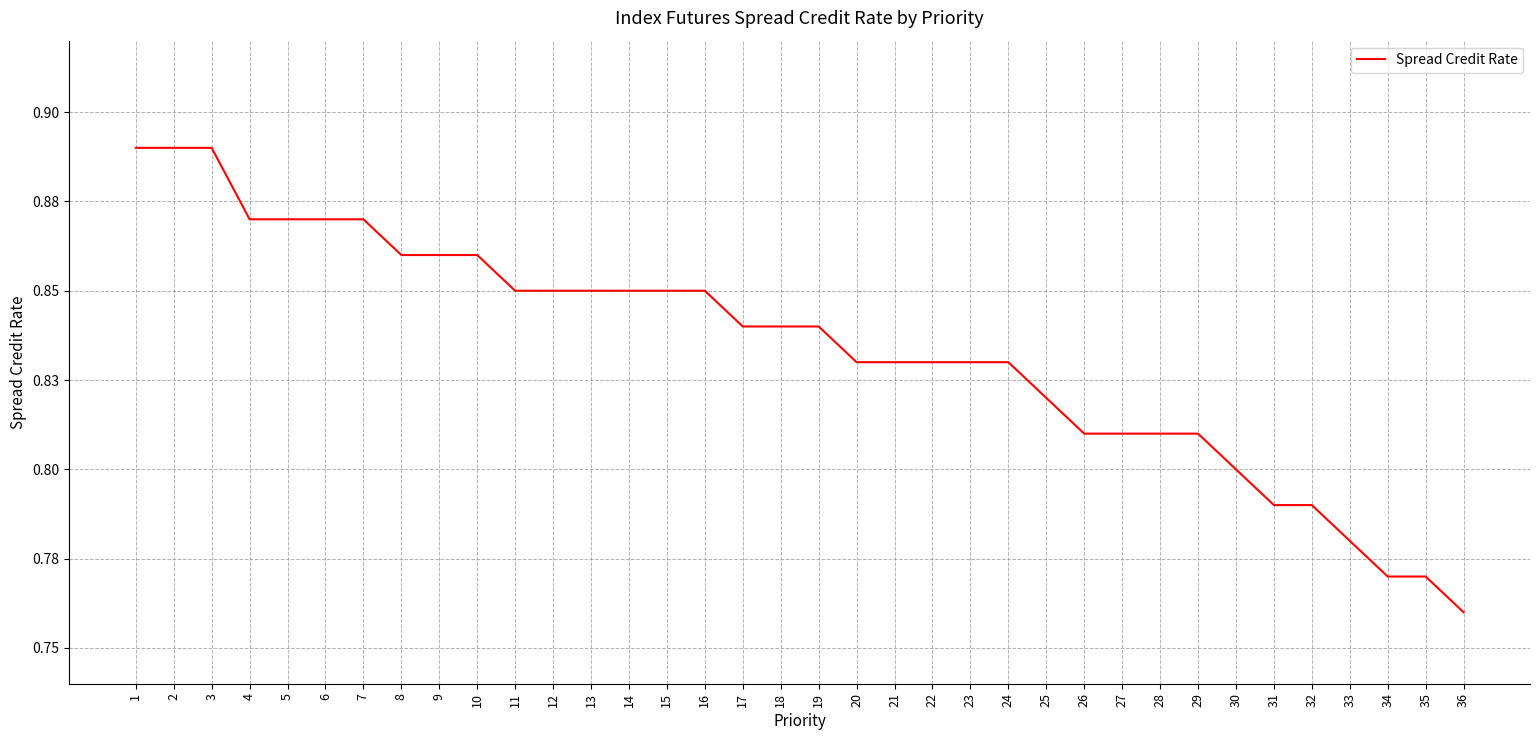

Is this an area chart (filled region under the line)?

No